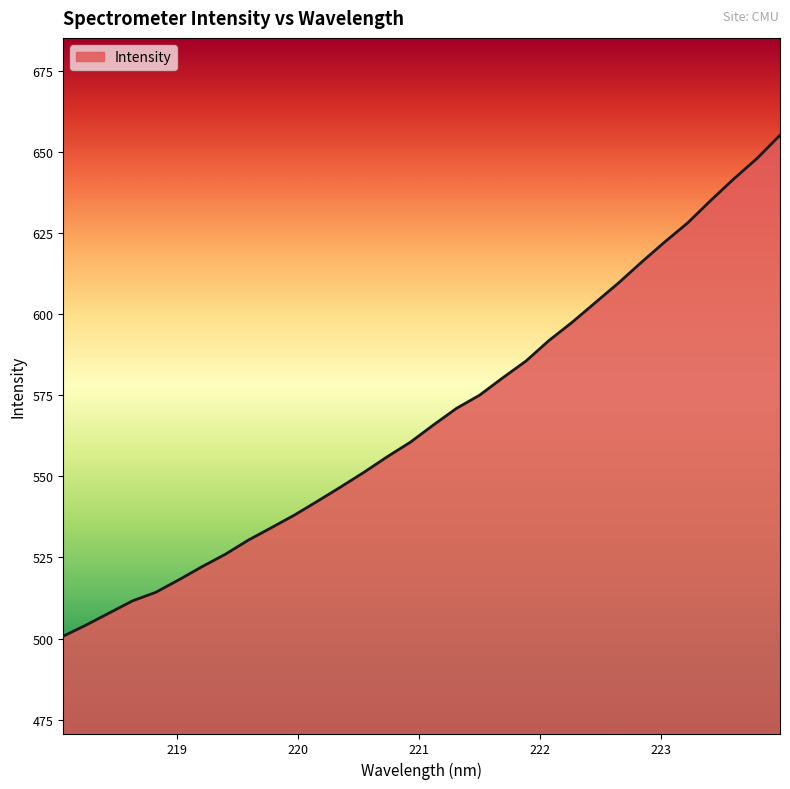

What is the greatest value displayed?

655.2